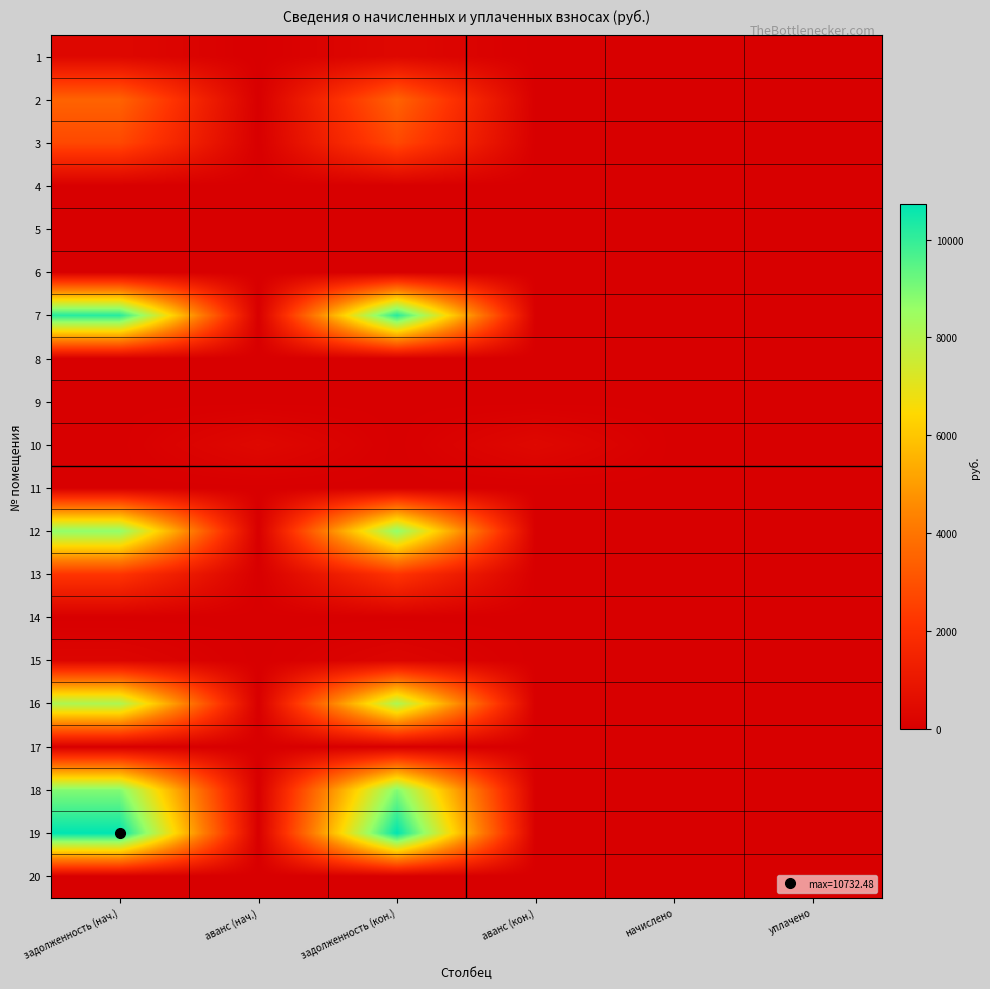

At which category is the sum across all series the highest?

задолженность (нач.)